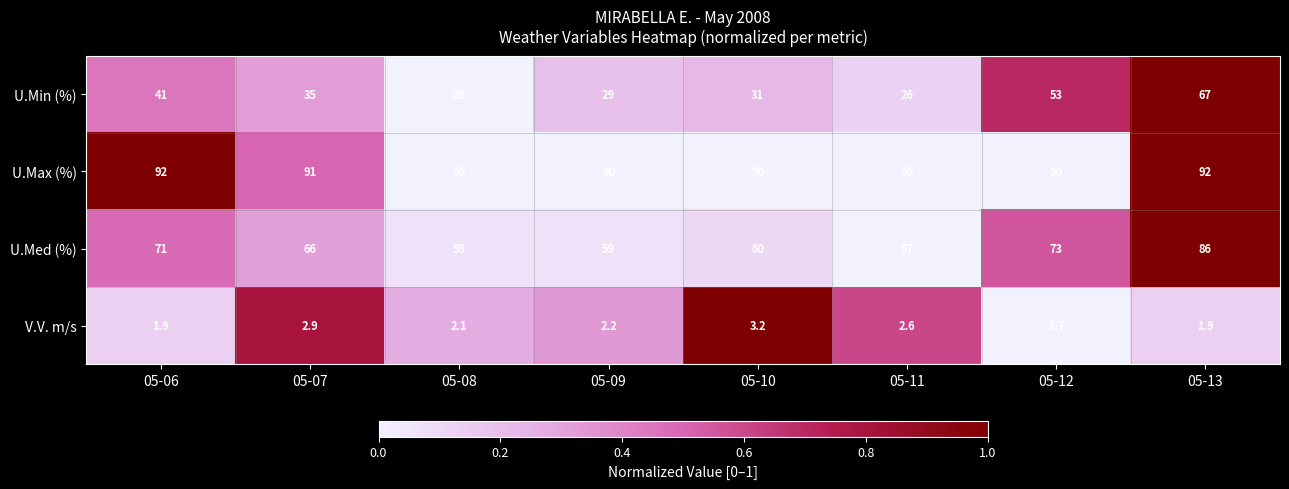

Count the number of categories in the chart.

8